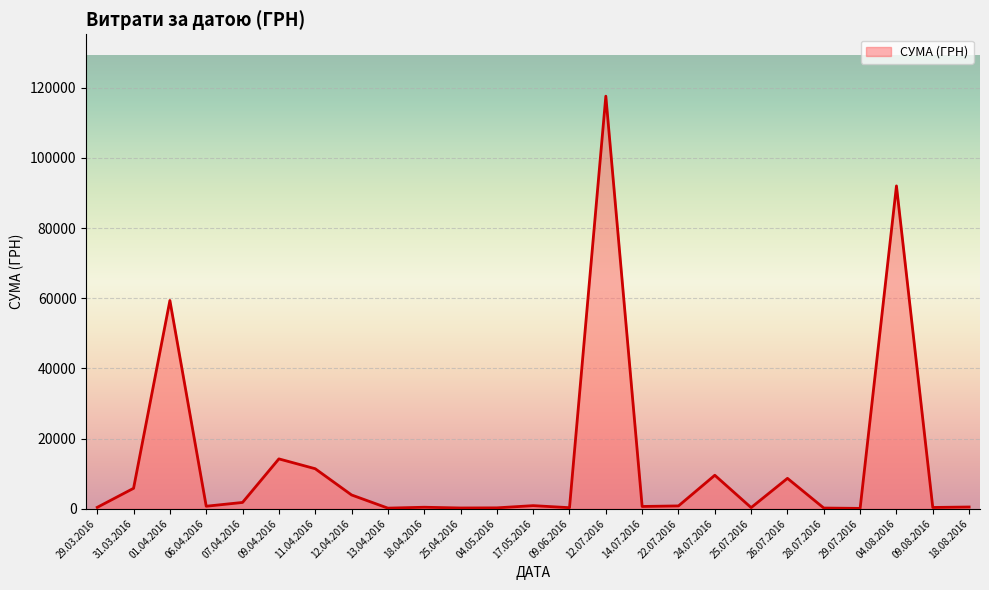

What is the greatest value displayed?

117568.8